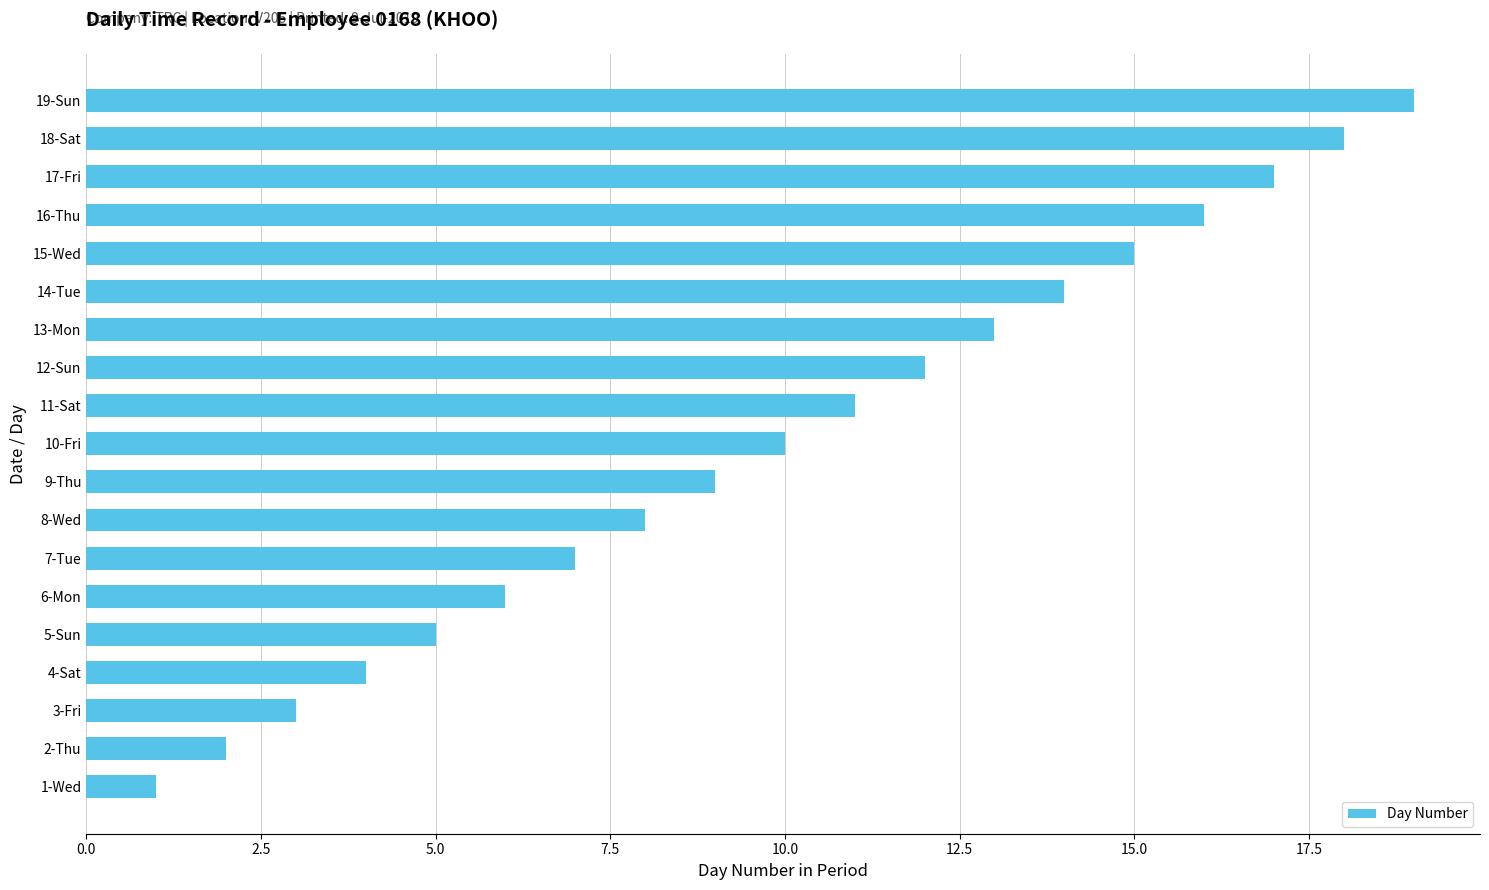

The chart shows a value of 4 at 17-Fri. True or false?

False